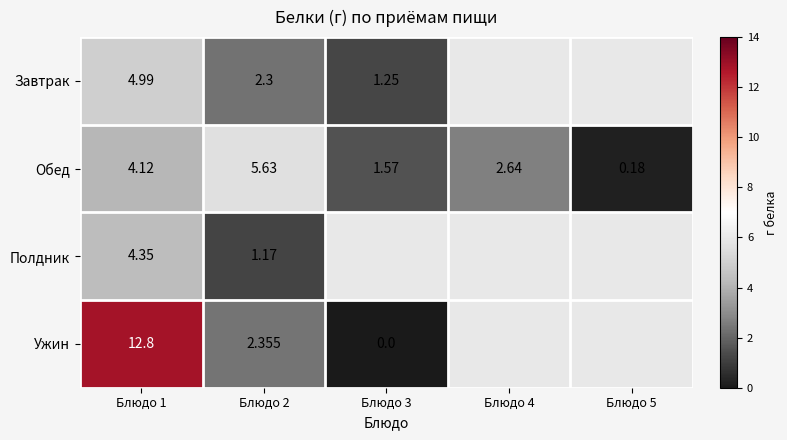

What is the total value across all series at Блюдо 2?

11.5